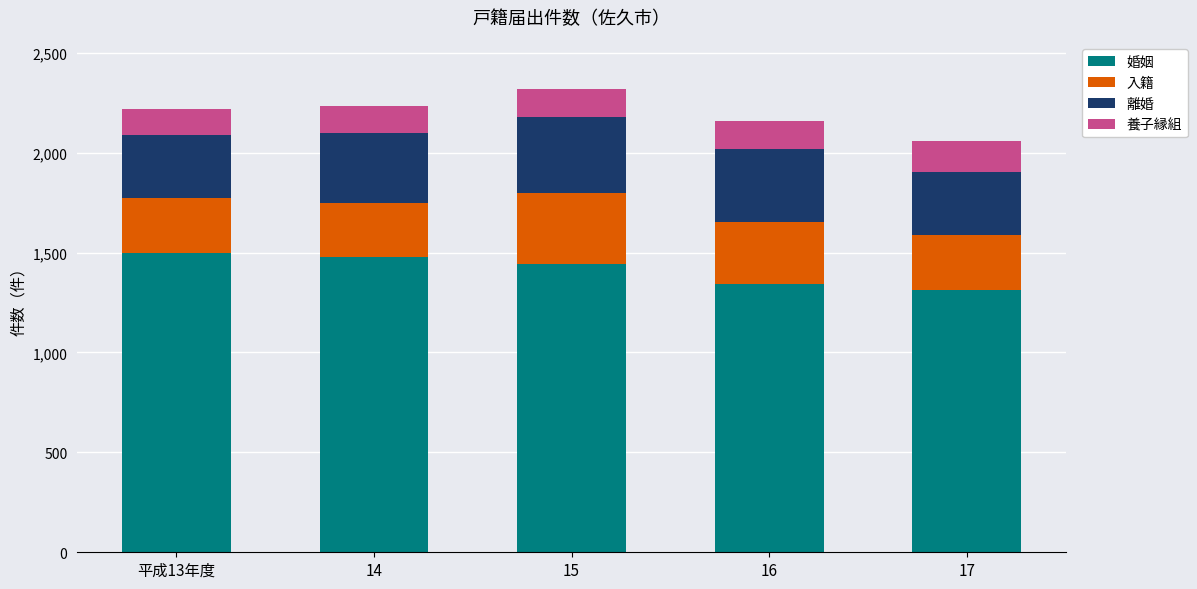

What is the sum of all 婚姻 values?

7076